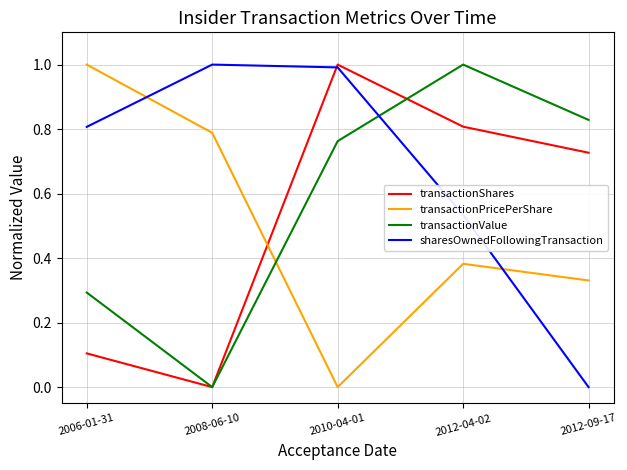

How many interior local valleys does the transactionValue series have?

1